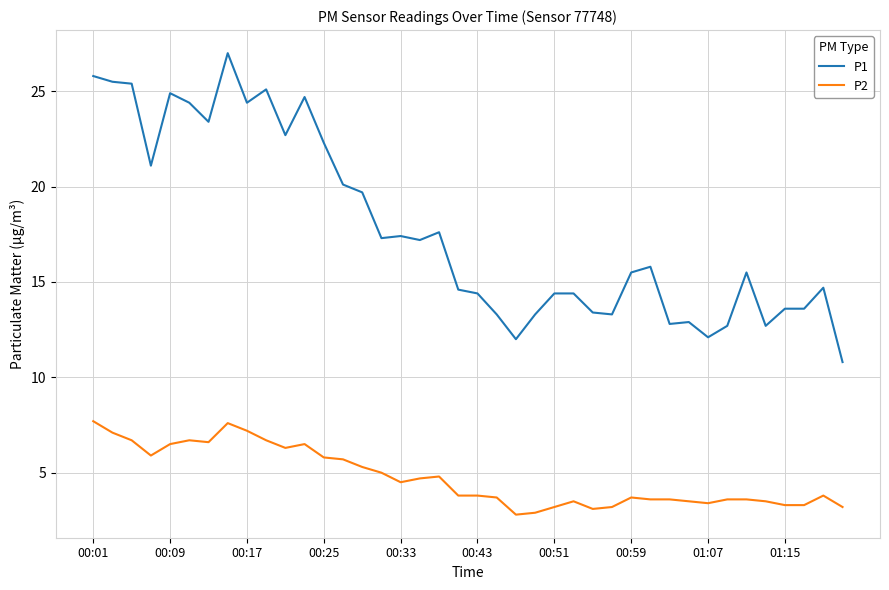

List the series in order of their overall mean, lowest first.

P2, P1